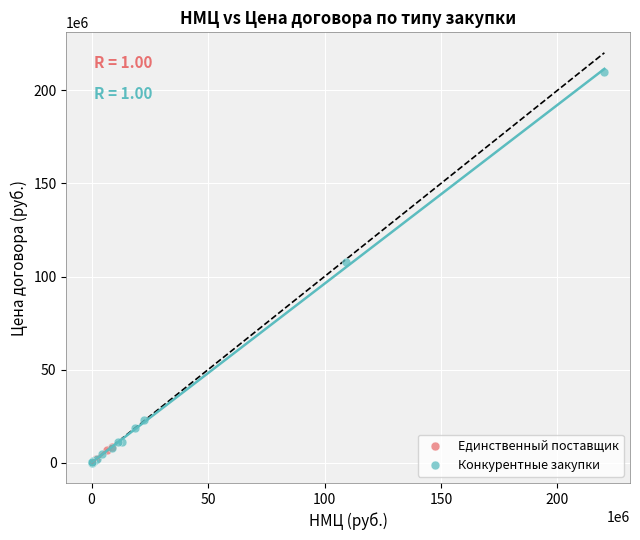

Which series has the largest Y range (max minus min)?

Конкурентные закупки